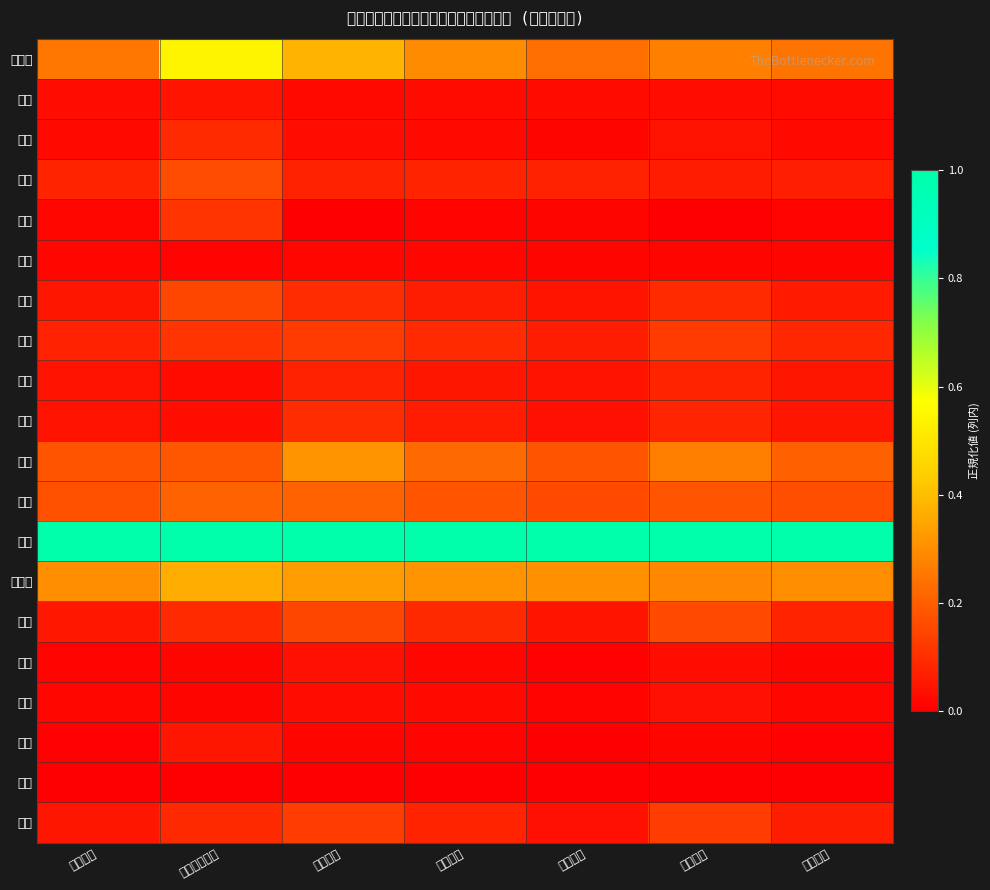

Reading right to left, what are all the values shown in this chart?

北海道: 雇用合計=0.2	雇用委託=0.3	雇用個別=0.2	労災合計=0.3	労災委託=0.4	労災うち有期=0.5	労災個別=0.3
青森: 雇用合計=0.0	雇用委託=0.0	雇用個別=0.0	労災合計=0.0	労災委託=0.0	労災うち有期=0.0	労災個別=0.0
岩手: 雇用合計=0.0	雇用委託=0.0	雇用個別=0.0	労災合計=0.0	労災委託=0.0	労災うち有期=0.1	労災個別=0.0
宮城: 雇用合計=0.1	雇用委託=0.1	雇用個別=0.1	労災合計=0.1	労災委託=0.1	労災うち有期=0.2	労災個別=0.1
秋田: 雇用合計=0.0	雇用委託=0.0	雇用個別=0.0	労災合計=0.0	労災委託=0.0	労災うち有期=0.1	労災個別=0.0
山形: 雇用合計=0.0	雇用委託=0.0	雇用個別=0.0	労災合計=0.0	労災委託=0.0	労災うち有期=0.0	労災個別=0.0
福島: 雇用合計=0.1	雇用委託=0.1	雇用個別=0.0	労災合計=0.1	労災委託=0.1	労災うち有期=0.2	労災個別=0.1
茨城: 雇用合計=0.1	雇用委託=0.1	雇用個別=0.1	労災合計=0.1	労災委託=0.1	労災うち有期=0.1	労災個別=0.1
栃木: 雇用合計=0.0	雇用委託=0.1	雇用個別=0.0	労災合計=0.1	労災委託=0.1	労災うち有期=0.0	労災個別=0.0
群馬: 雇用合計=0.1	雇用委託=0.1	雇用個別=0.0	労災合計=0.1	労災委託=0.1	労災うち有期=0.0	労災個別=0.0
埼玉: 雇用合計=0.2	雇用委託=0.3	雇用個別=0.2	労災合計=0.2	労災委託=0.3	労災うち有期=0.2	労災個別=0.2
千葉: 雇用合計=0.2	雇用委託=0.2	雇用個別=0.2	労災合計=0.2	労災委託=0.2	労災うち有期=0.2	労災個別=0.2
東京: 雇用合計=1.0	雇用委託=1.0	雇用個別=1.0	労災合計=1.0	労災委託=1.0	労災うち有期=1.0	労災個別=1.0
神奈川: 雇用合計=0.3	雇用委託=0.3	雇用個別=0.3	労災合計=0.3	労災委託=0.3	労災うち有期=0.4	労災個別=0.3
新潟: 雇用合計=0.1	雇用委託=0.2	雇用個別=0.0	労災合計=0.1	労災委託=0.2	労災うち有期=0.1	労災個別=0.1
富山: 雇用合計=0.0	雇用委託=0.0	雇用個別=0.0	労災合計=0.0	労災委託=0.0	労災うち有期=0.0	労災個別=0.0
石川: 雇用合計=0.0	雇用委託=0.0	雇用個別=0.0	労災合計=0.0	労災委託=0.0	労災うち有期=0.0	労災個別=0.0
福井: 雇用合計=0.0	雇用委託=0.0	雇用個別=0.0	労災合計=0.0	労災委託=0.0	労災うち有期=0.1	労災個別=0.0
山梨: 雇用合計=0.0	雇用委託=0.0	雇用個別=0.0	労災合計=0.0	労災委託=0.0	労災うち有期=0.0	労災個別=0.0
長野: 雇用合計=0.1	雇用委託=0.1	雇用個別=0.0	労災合計=0.1	労災委託=0.1	労災うち有期=0.1	労災個別=0.0